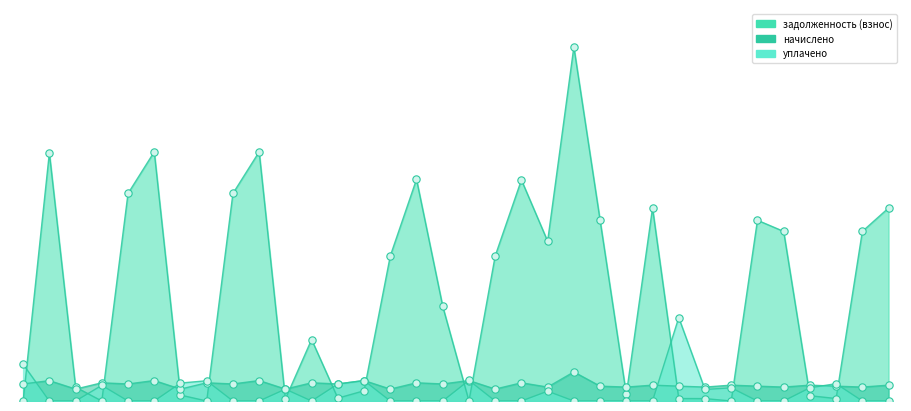

Which series contains the lowest Y value?

задолженность (взнос)